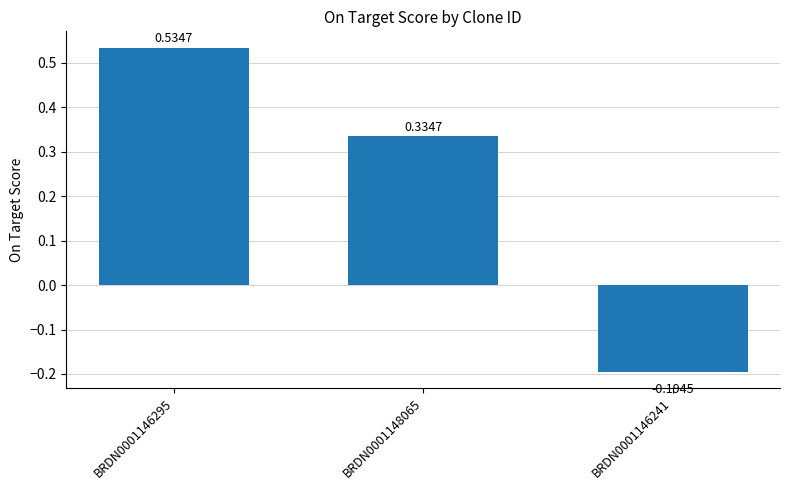

Between BRDN0001146241 and BRDN0001146295, which is larger?

BRDN0001146295